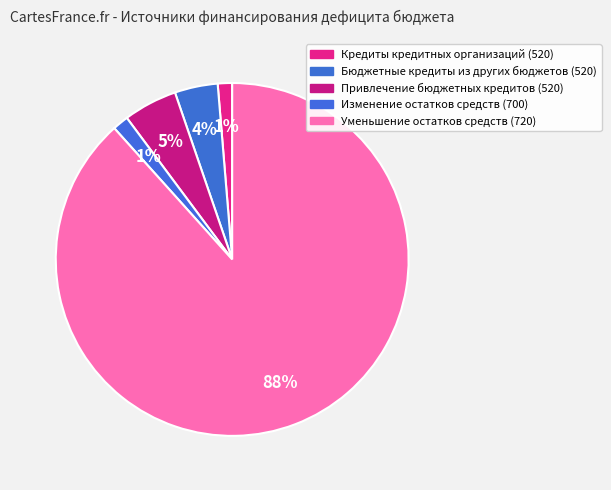

To the nearest percent, what is the combined percentage of Бюджетные кредиты из других бюджетов (520) and Изменение остатков средств (700)?

5%